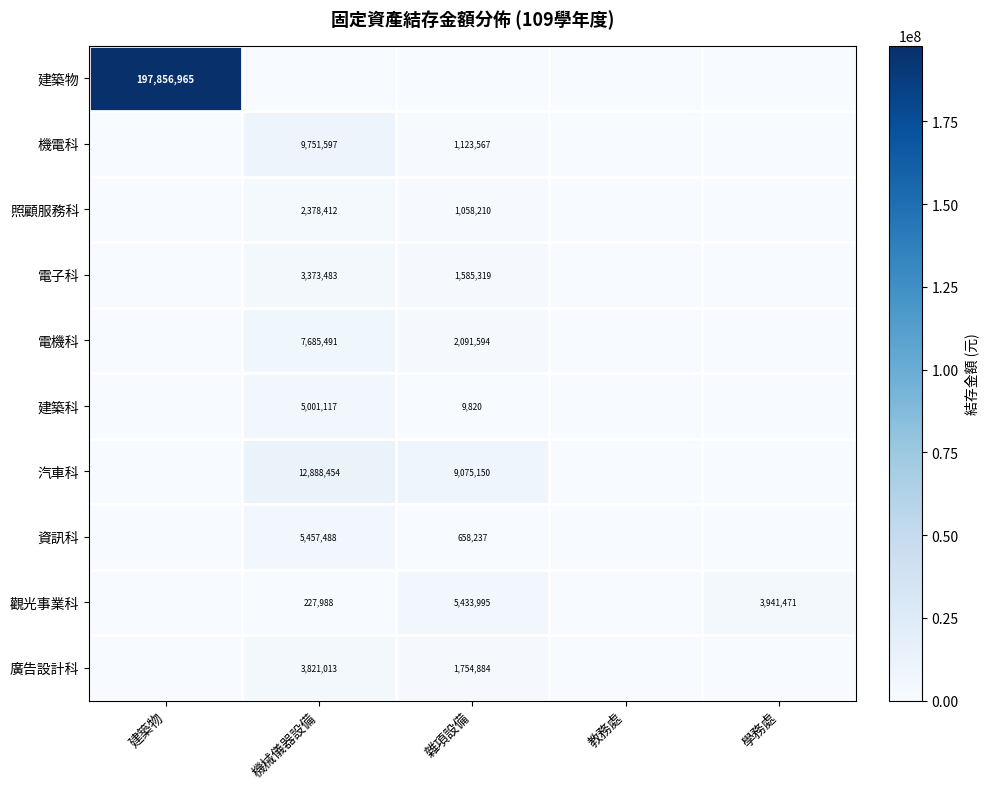

What is the total value across all series at 學務處?

3941471